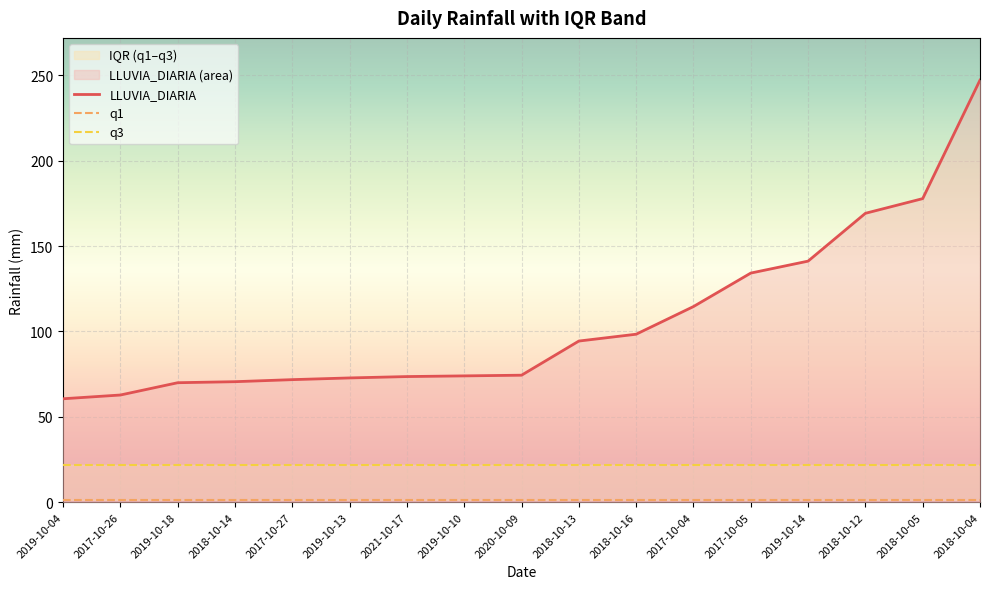

What is the smallest value displayed?

1.4